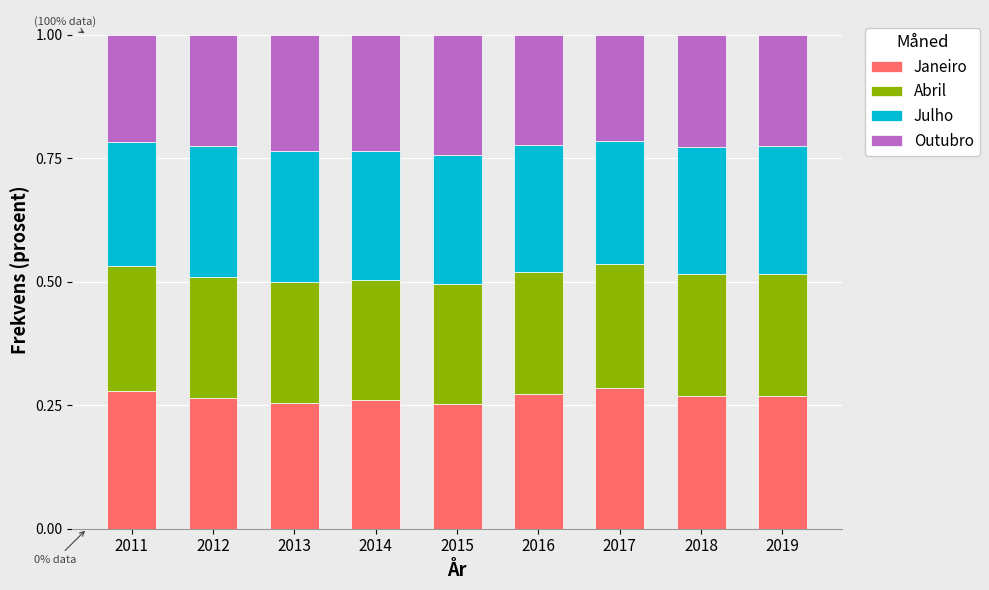

What is the sum of the Janeiro values at 2016 and 2015?

0.5